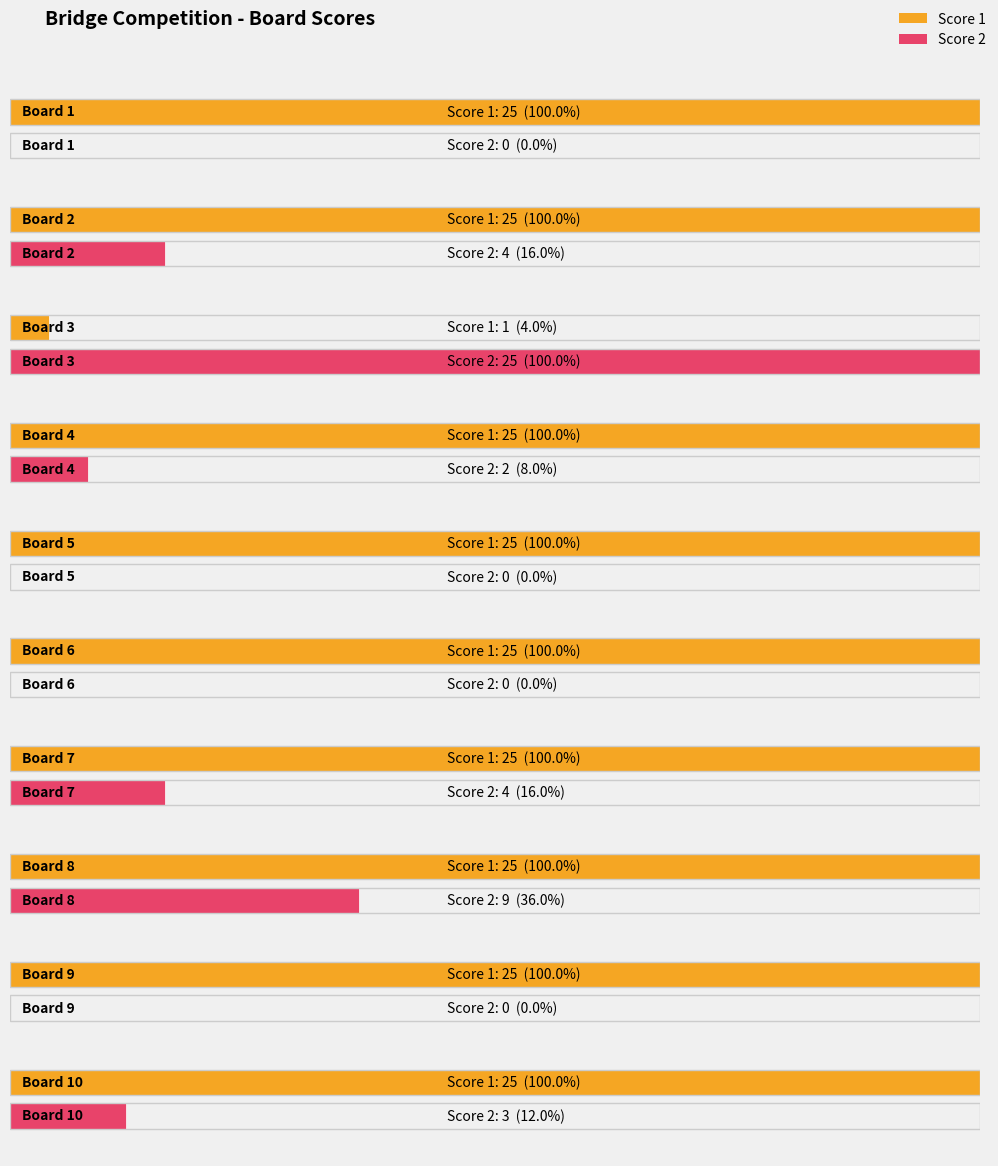

What value does the Score 2 series have at Board 8, to the nearest 5?

10